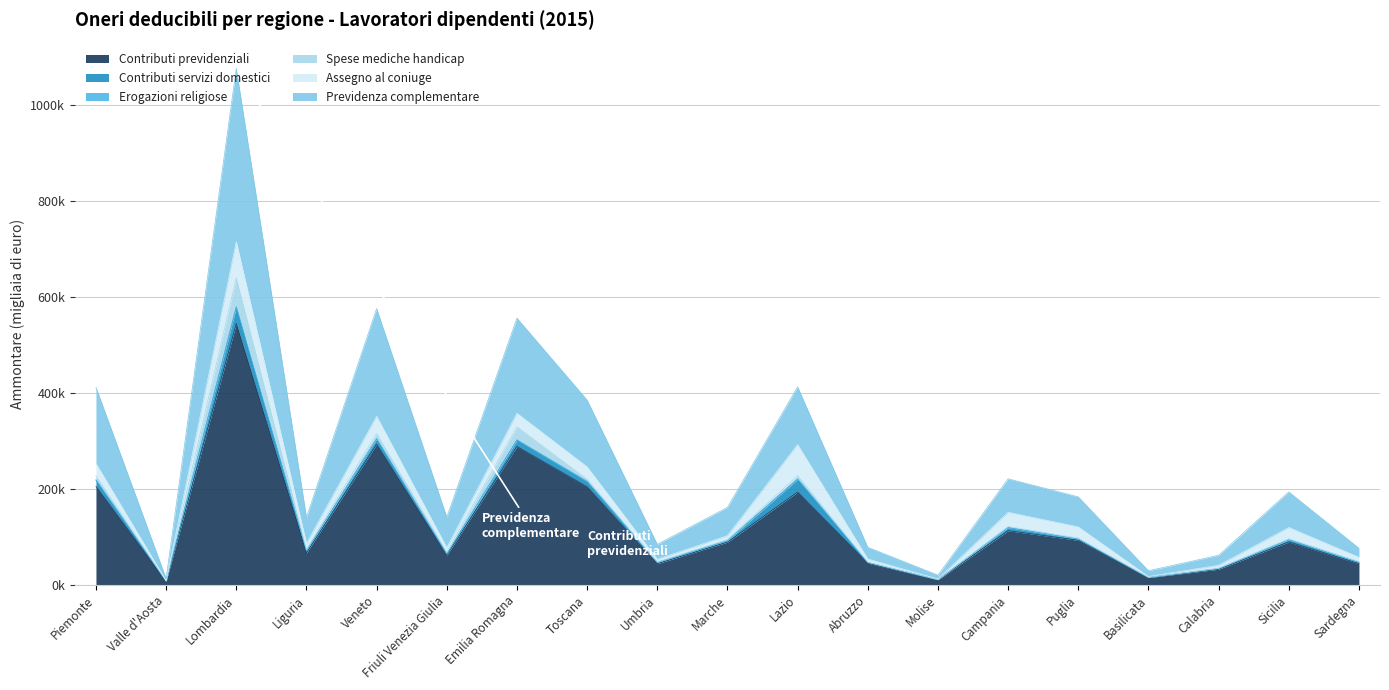

Which category has the highest value in the Contributi servizi domestici series?

Lombardia